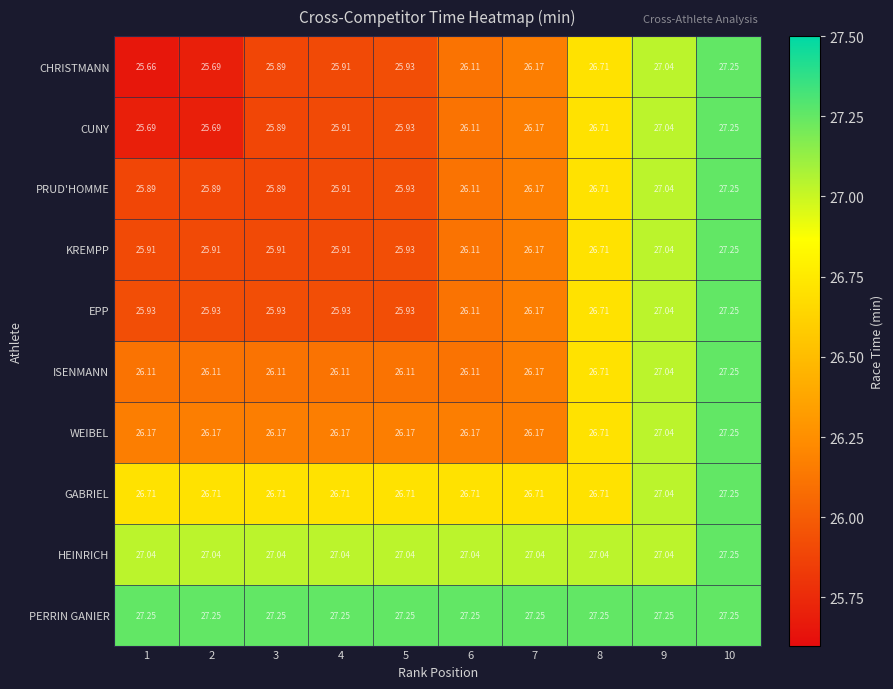

How many distinct data groups are displayed?

10